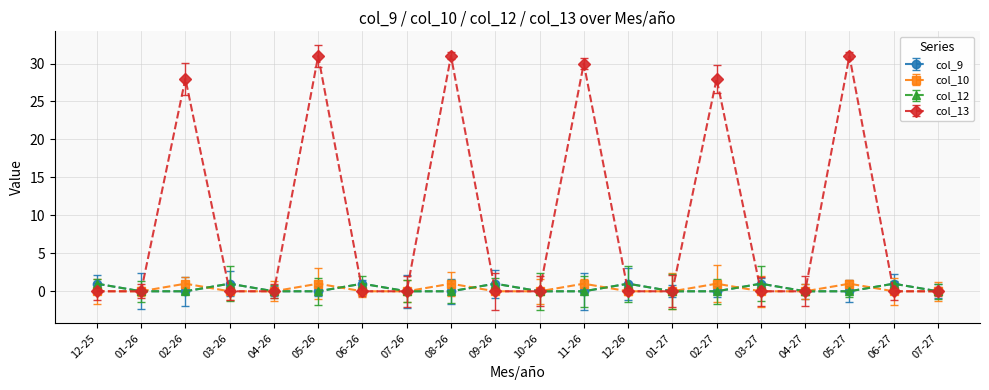

At which category does col_9 reach its first local peak?

03-26